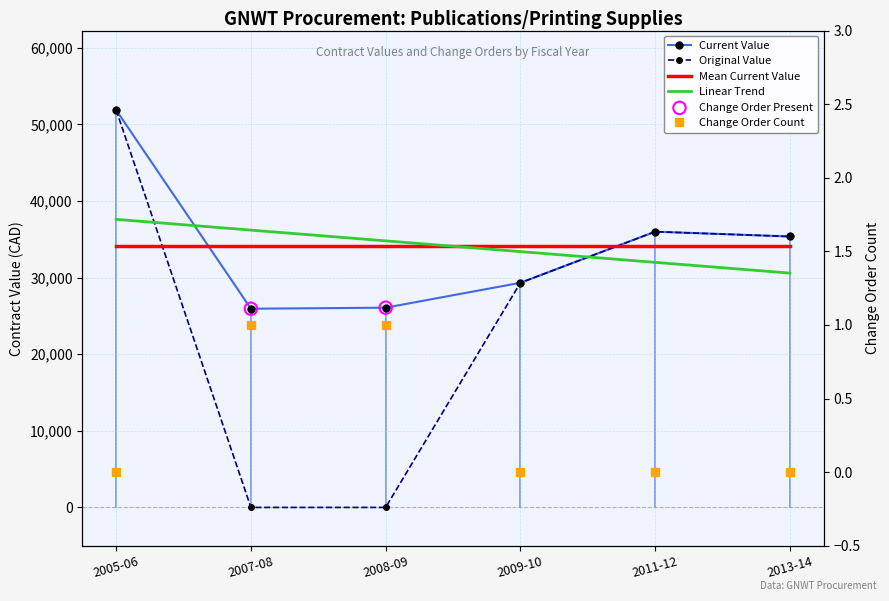

What is the total value across all series at 2008-09?

94974.7